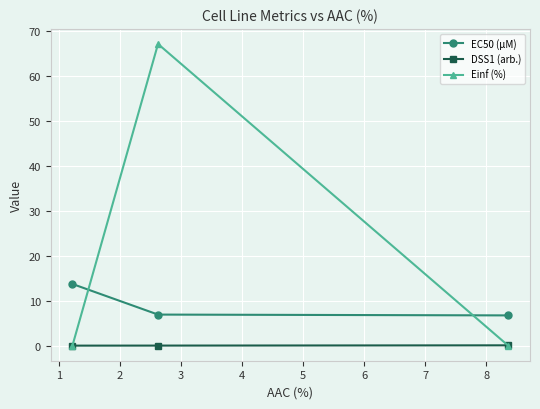

What is the sum of all DSS1 (arb.) values?

0.1